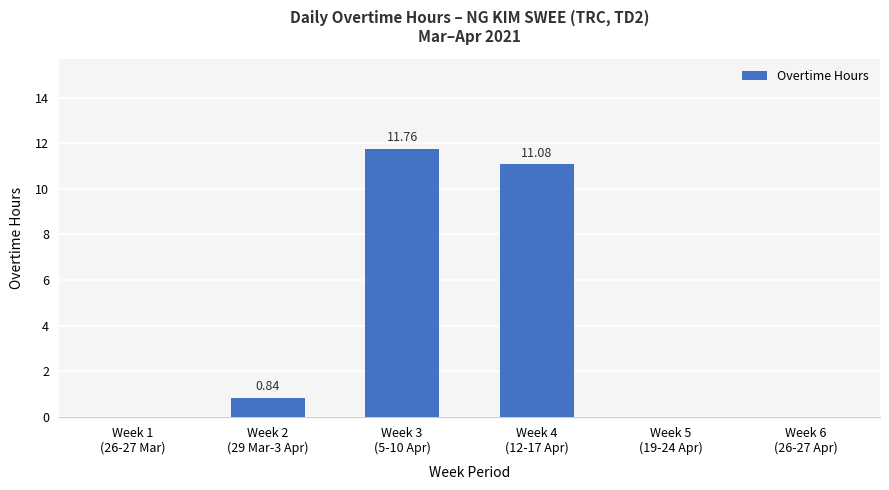

Count the number of data series in this chart.

1